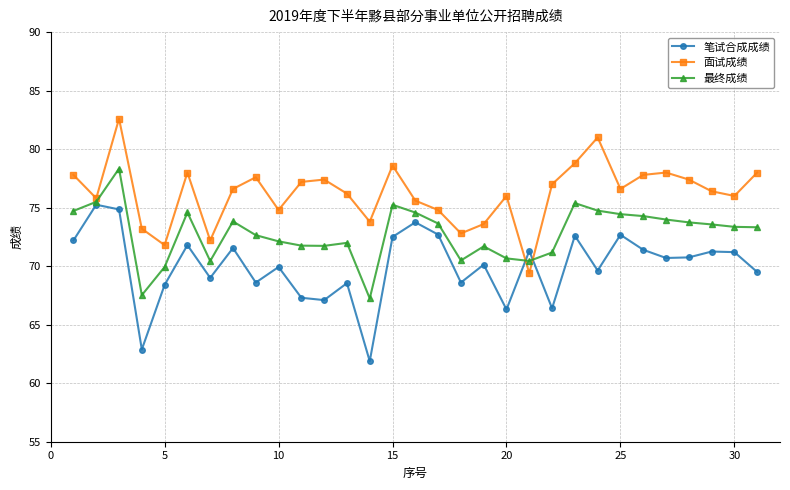

How many series are shown in this chart?

3